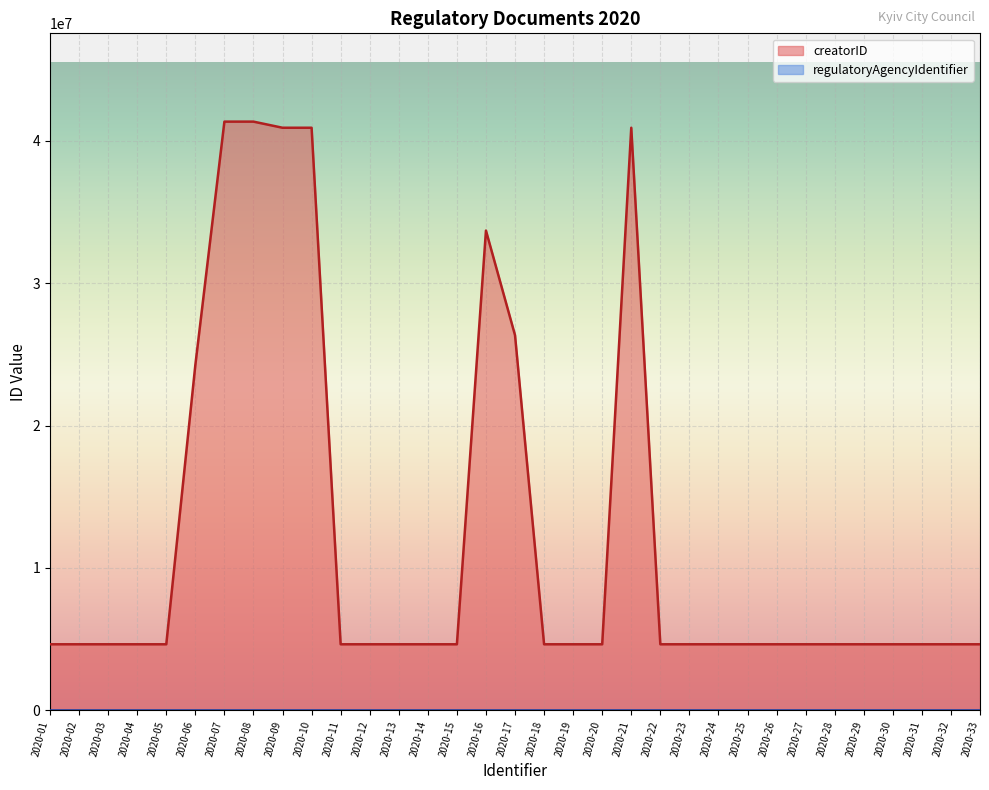

The value at 2020-03 is 4633423. True or false?

True